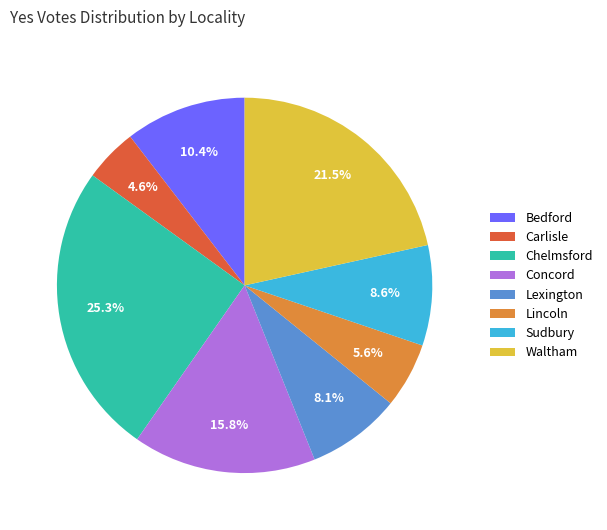

What is the total percentage of Sudbury and Concord?

24.4%